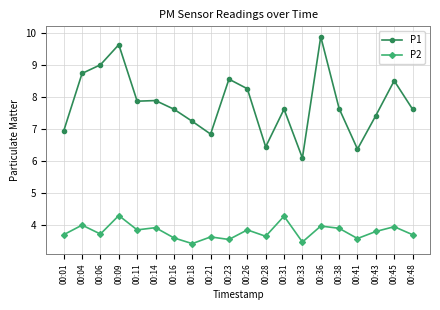

List the series in order of their peak value, lowest first.

P2, P1